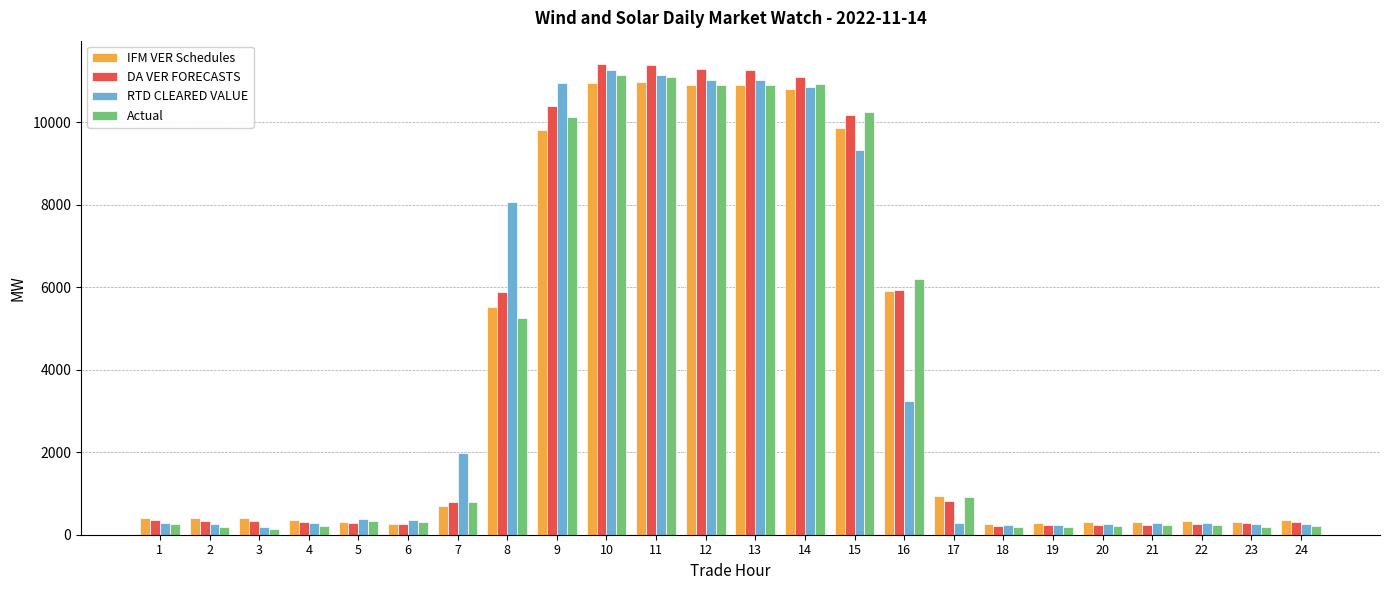

True or false: IFM VER Schedules has a value of 942.2 at 17.

True